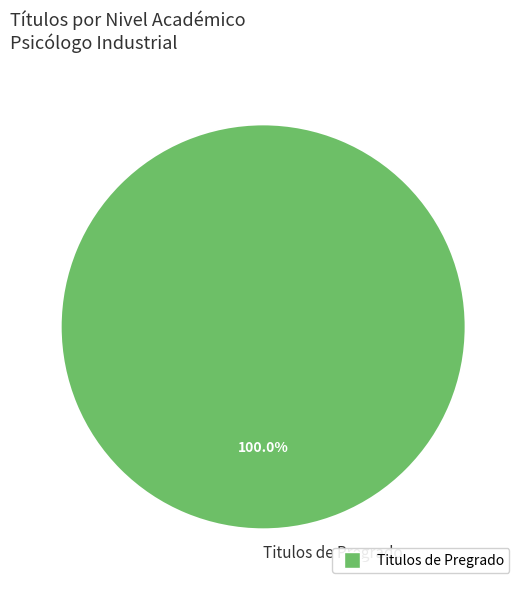

Rank the categories by value from highest to lowest.

Titulos de Pregrado